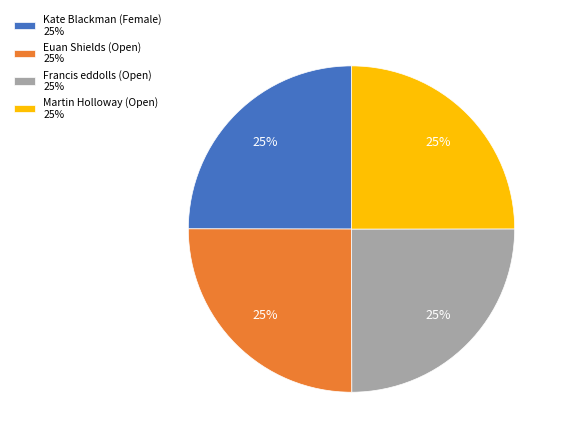

What is the ratio of the value at Kate Blackman (Female) 25% to the value at Euan Shields (Open) 25%?

1.0